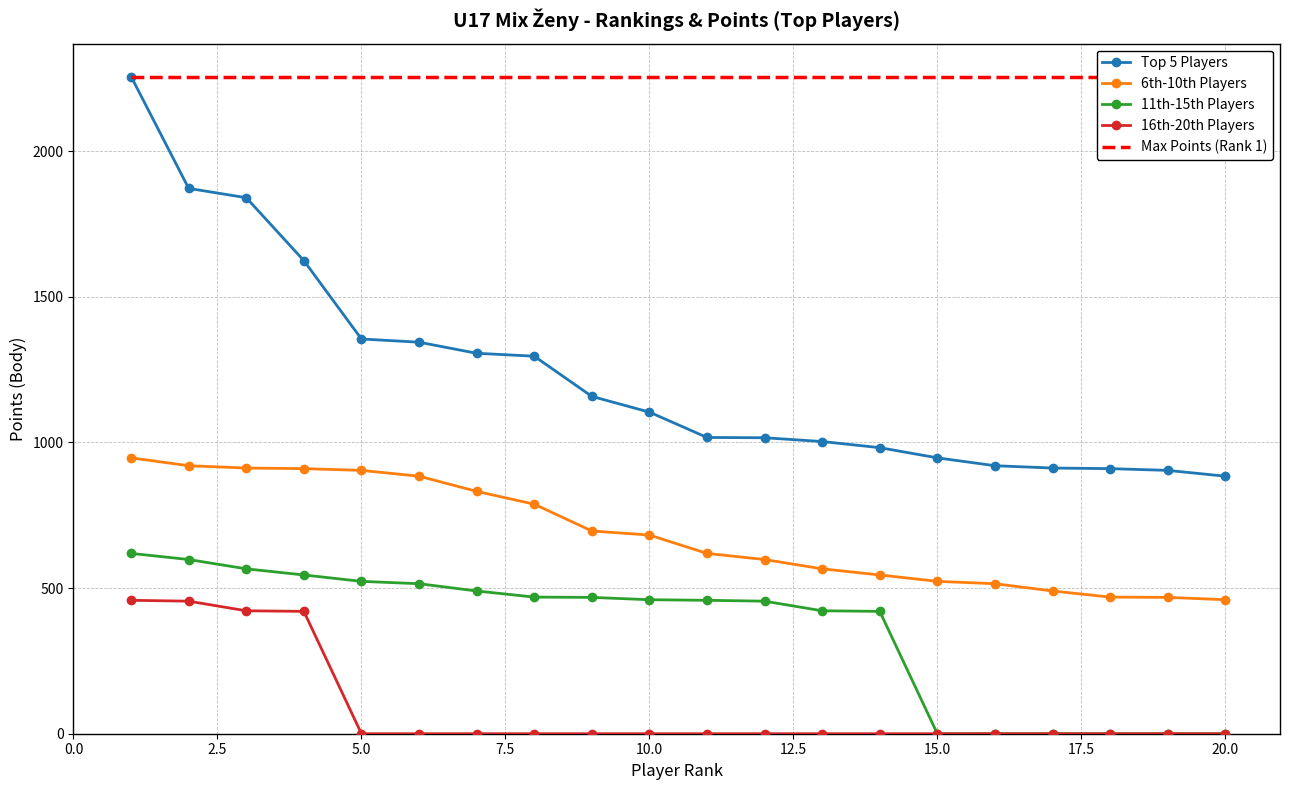

True or false: 6th-10th Players and 11th-15th Players cross at least once.

False